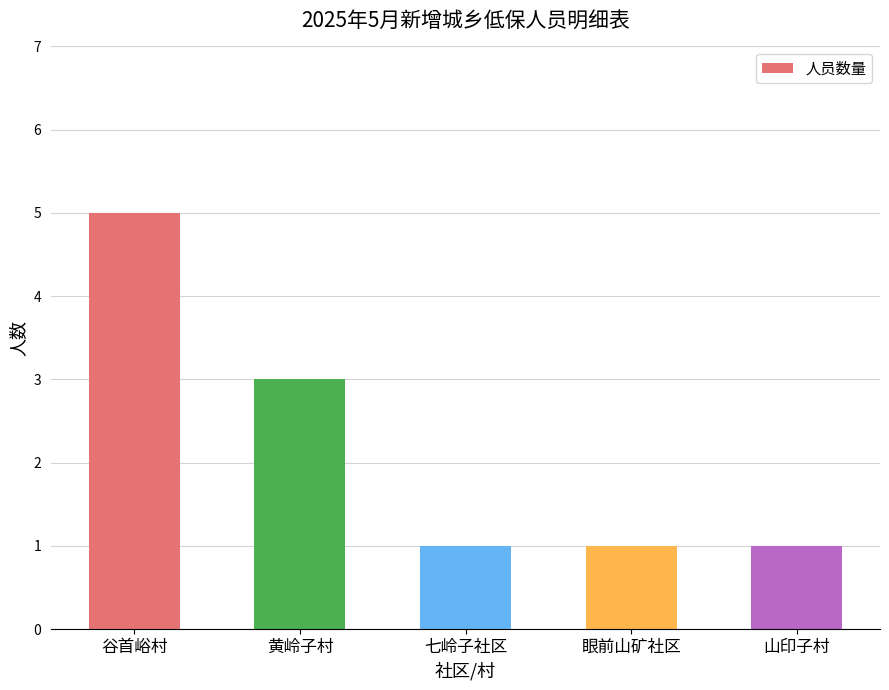

Between 谷首峪村 and 山印子村, which is larger?

谷首峪村